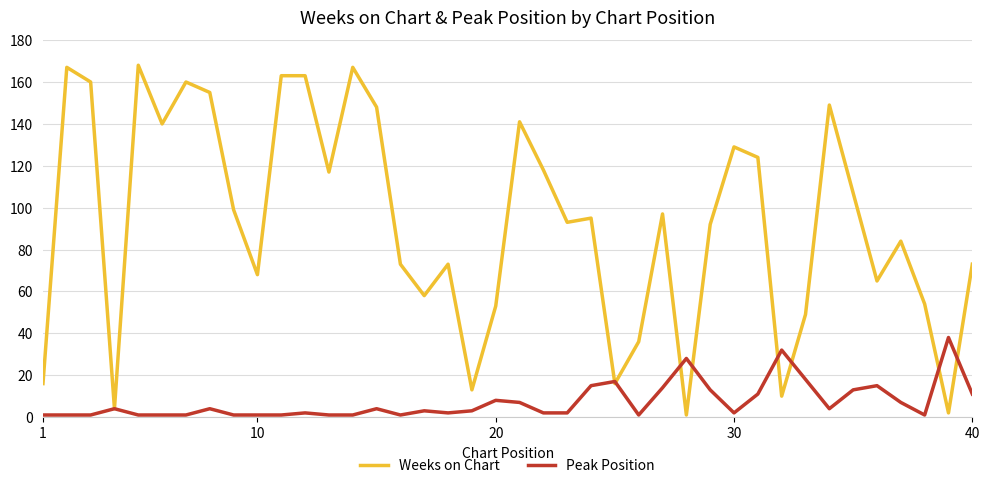

Which series has the widest spread of values?

Weeks on Chart